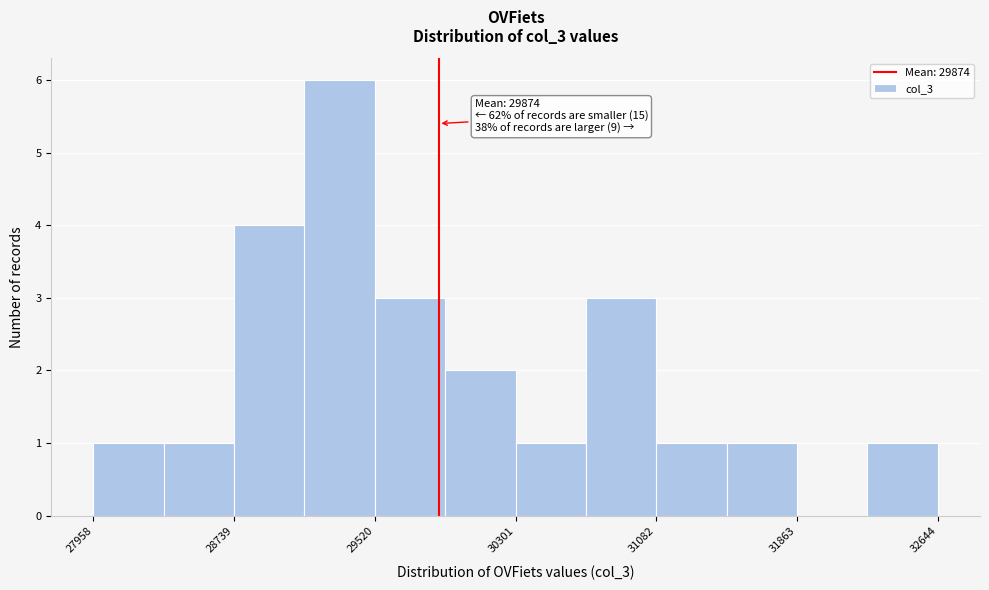

Around what value on the x-axis is the tallest bar? Give the approximate position of its centre, as read against the axis.

29300